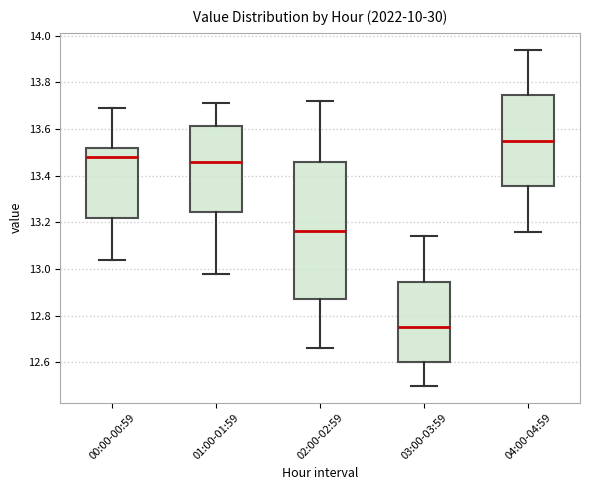

Which box has the highest median line?

04:00-04:59